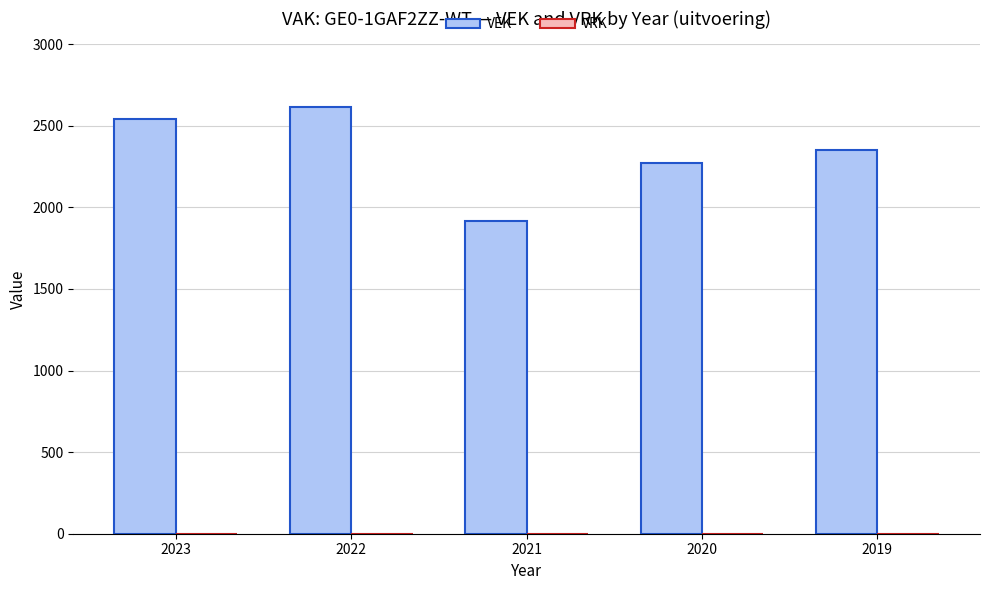

What value does the data have at 2019?

2354